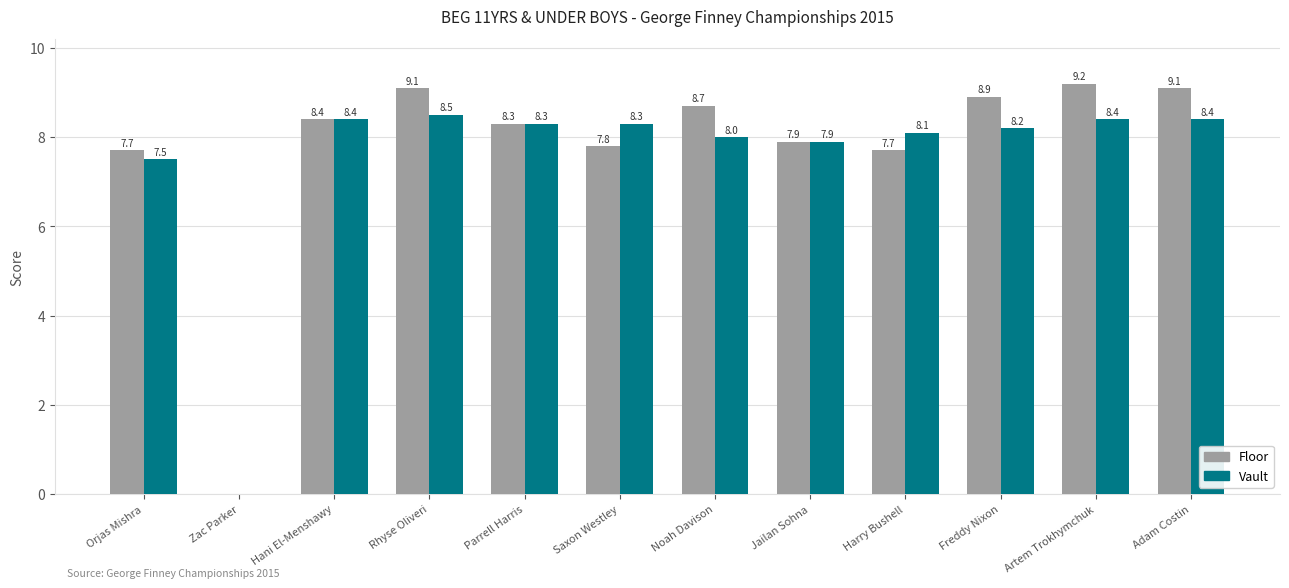

Which series has the widest spread of values?

Floor